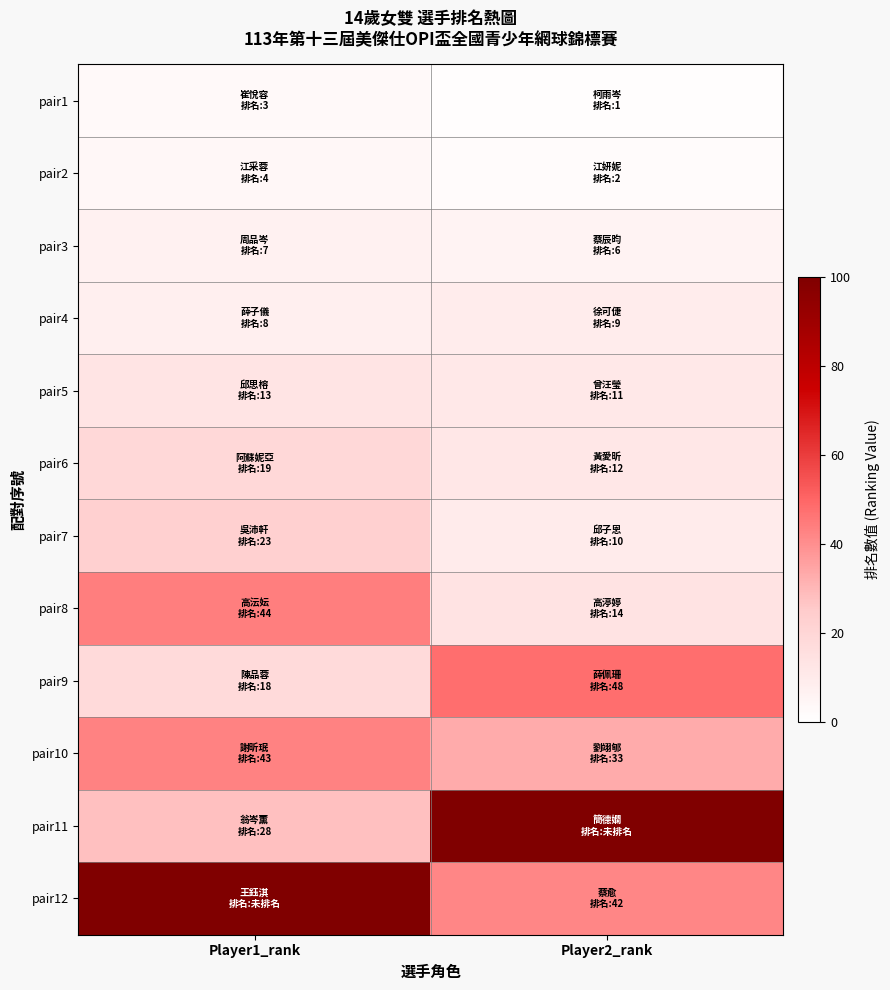

At how many categories does at least one series exceed 85?

2